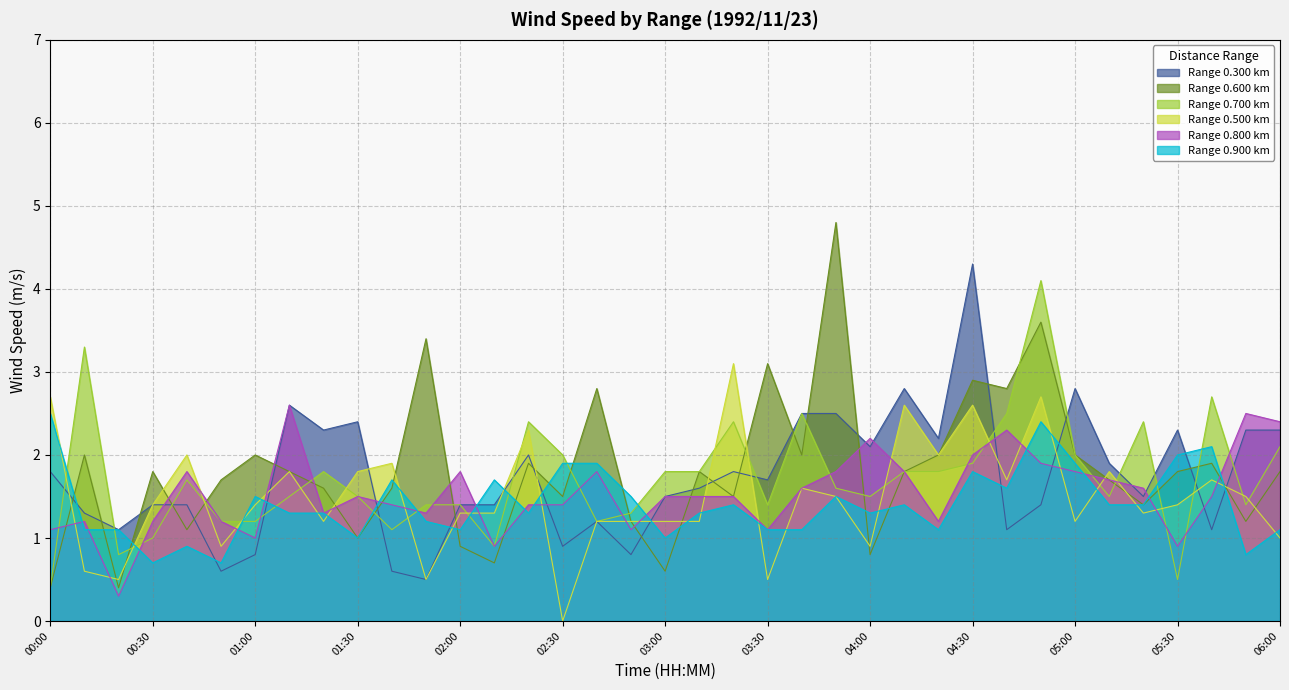

In 0.300, how many points are lower than both neighbors (excluding endpoints)?

12